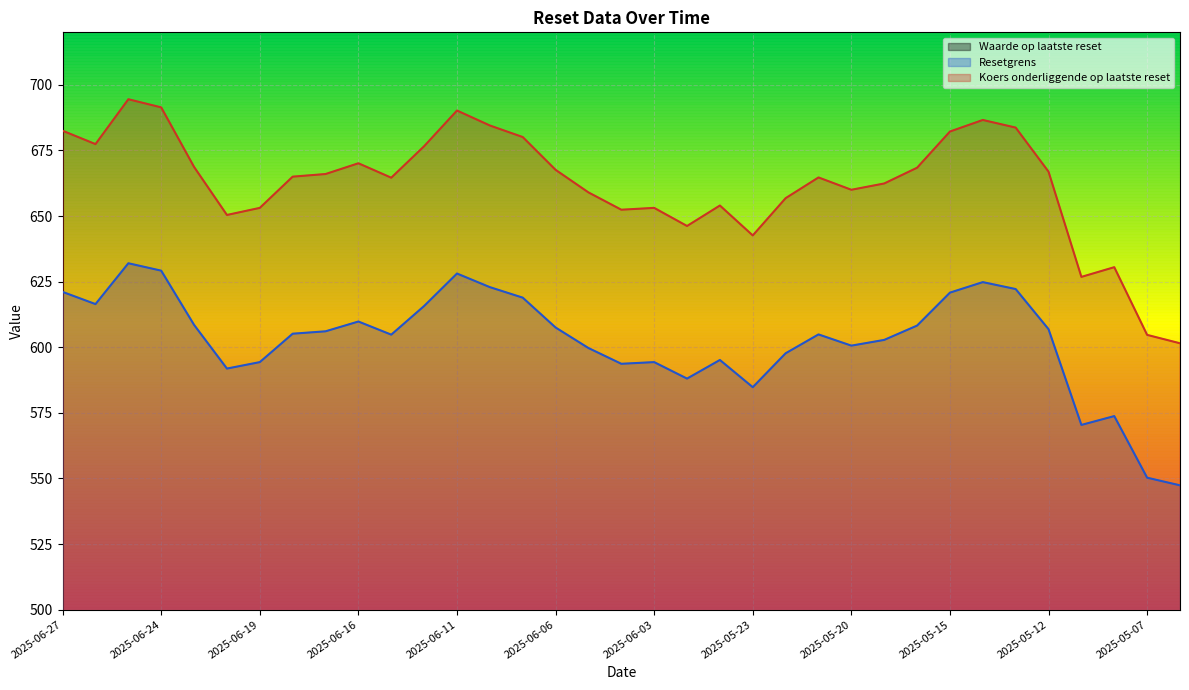

Reading right to left, transcribe all the data shown in this chart.

Waarde op laatste reset: 2025-05-06=6.6	2025-05-07=6.9	2025-05-08=9.9	2025-05-09=9.3	2025-05-12=15.2	2025-05-13=19.0	2025-05-14=19.7	2025-05-15=18.4	2025-05-16=14.7	2025-05-19=13.3	2025-05-20=12.8	2025-05-21=13.7	2025-05-22=12.1	2025-05-23=9.4	2025-05-26=11.1	2025-06-02=9.3	2025-06-03=10.3	2025-06-04=10.2	2025-06-05=11.2	2025-06-06=12.7	2025-06-09=15.0	2025-06-10=15.9	2025-06-11=17.2	2025-06-12=13.8	2025-06-13=11.3	2025-06-16=12.2	2025-06-17=11.5	2025-06-18=11.3	2025-06-19=9.2	2025-06-20=8.8	2025-06-23=11.3	2025-06-24=15.1	2025-06-25=15.8	2025-06-26=11.9	2025-06-27=12.8
Resetgrens: 2025-05-06=547.4	2025-05-07=550.3	2025-05-08=573.8	2025-05-09=570.4	2025-05-12=606.9	2025-05-13=622.2	2025-05-14=624.8	2025-05-15=620.8	2025-05-16=608.2	2025-05-19=602.8	2025-05-20=600.6	2025-05-21=604.9	2025-05-22=597.7	2025-05-23=584.8	2025-05-26=595.1	2025-06-02=588.0	2025-06-03=594.3	2025-06-04=593.7	2025-06-05=599.7	2025-06-06=607.5	2025-06-09=618.9	2025-06-10=622.9	2025-06-11=628.1	2025-06-12=615.7	2025-06-13=604.8	2025-06-16=609.8	2025-06-17=606.1	2025-06-18=605.1	2025-06-19=594.3	2025-06-20=591.9	2025-06-23=608.5	2025-06-24=629.2	2025-06-25=632.0	2025-06-26=616.4	2025-06-27=621.1
Koers onderliggende op laatste reset: 2025-05-06=601.5	2025-05-07=604.7	2025-05-08=630.5	2025-05-09=626.8	2025-05-12=666.9	2025-05-13=683.7	2025-05-14=686.6	2025-05-15=682.2	2025-05-16=668.4	2025-05-19=662.4	2025-05-20=660.0	2025-05-21=664.7	2025-05-22=656.8	2025-05-23=642.6	2025-05-26=654.0	2025-06-02=646.2	2025-06-03=653.1	2025-06-04=652.4	2025-06-05=659.0	2025-06-06=667.6	2025-06-09=680.1	2025-06-10=684.5	2025-06-11=690.2	2025-06-12=676.6	2025-06-13=664.6	2025-06-16=670.1	2025-06-17=666.0	2025-06-18=665.0	2025-06-19=653.1	2025-06-20=650.4	2025-06-23=668.7	2025-06-24=691.4	2025-06-25=694.5	2025-06-26=677.4	2025-06-27=682.5